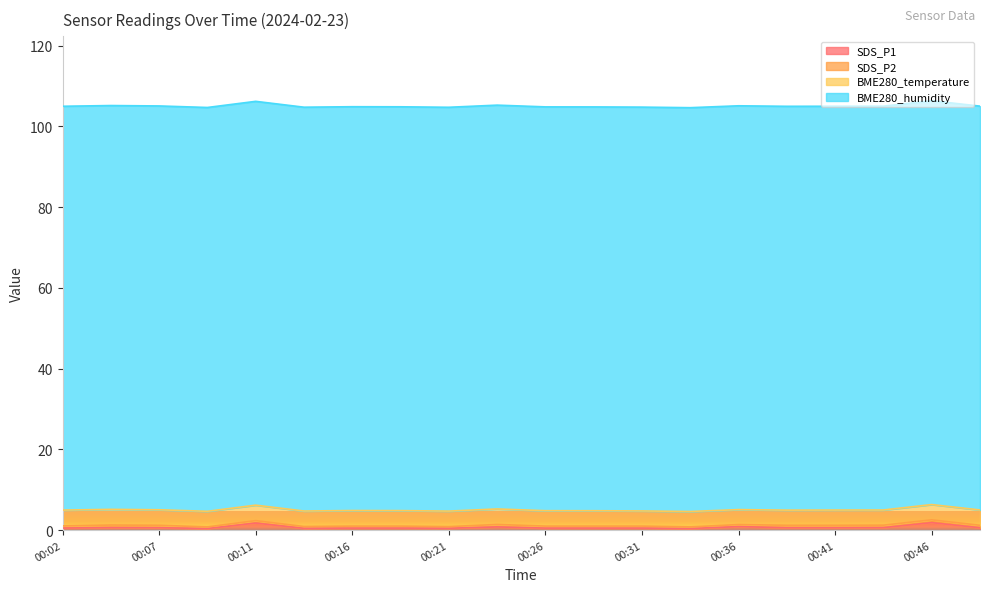

At how many categories does at least one series exceed 76?

20